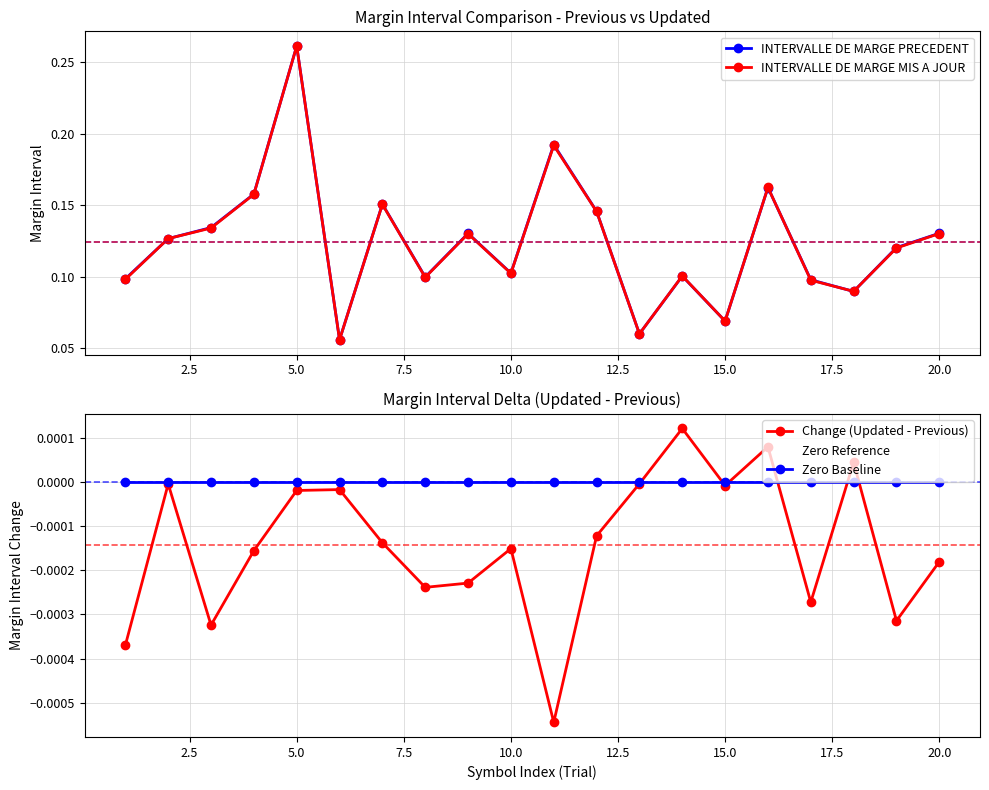

The value of INTERVALLE DE MARGE PRECEDENT at AMD is 0.2. True or false?

False